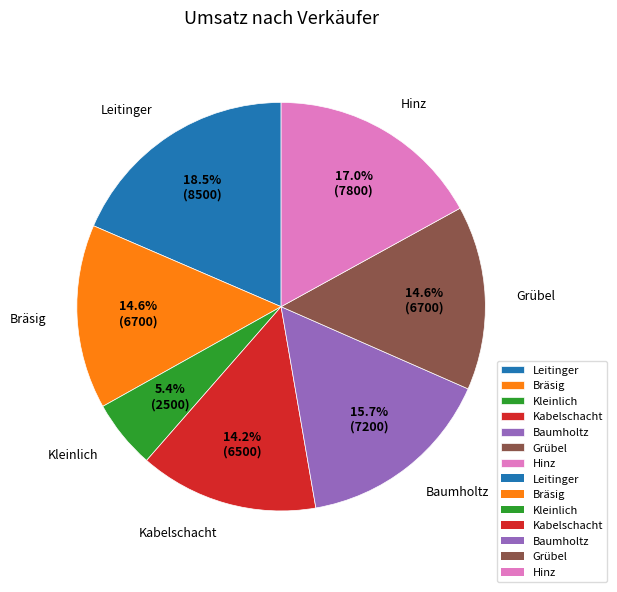

How much of the chart is everything except Leitinger?

81.5%